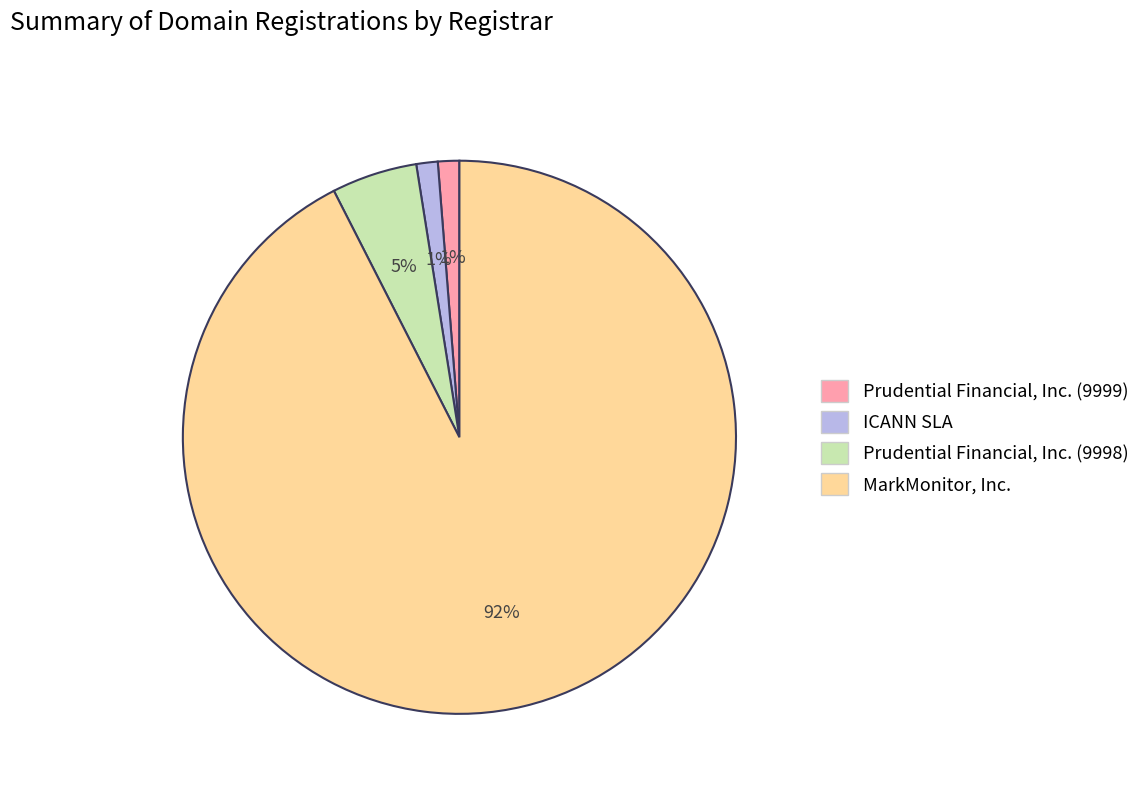

Count the number of slices in the pie.

4